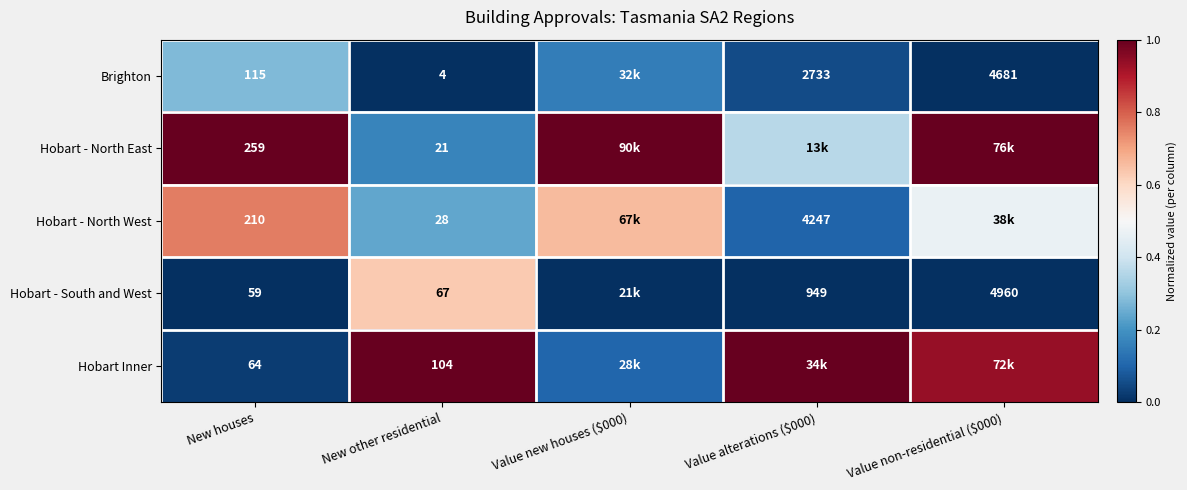

Is the value of Hobart - South and West at Value non-residential ($000) greater than the value of Hobart Inner at New other residential?

Yes